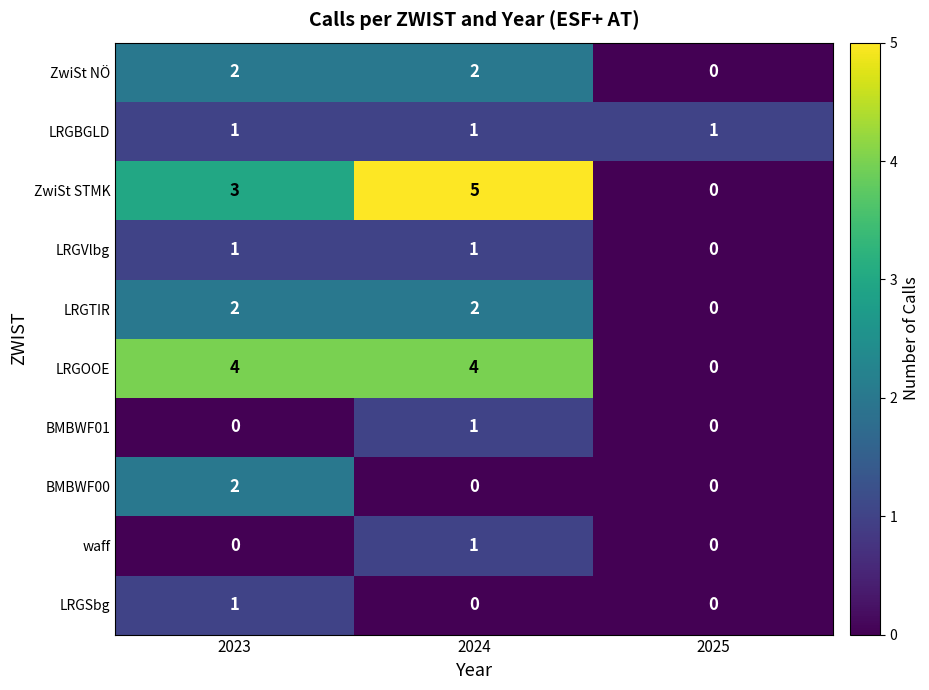

What is the difference between the highest and lowest values at 2023?

4